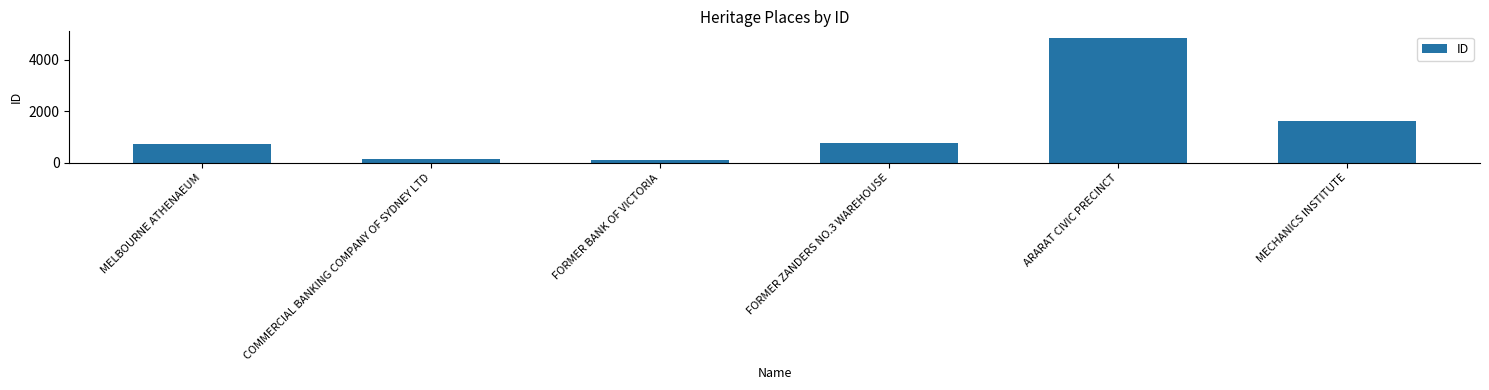

At which label is the value closest to 2482?

MECHANICS INSTITUTE